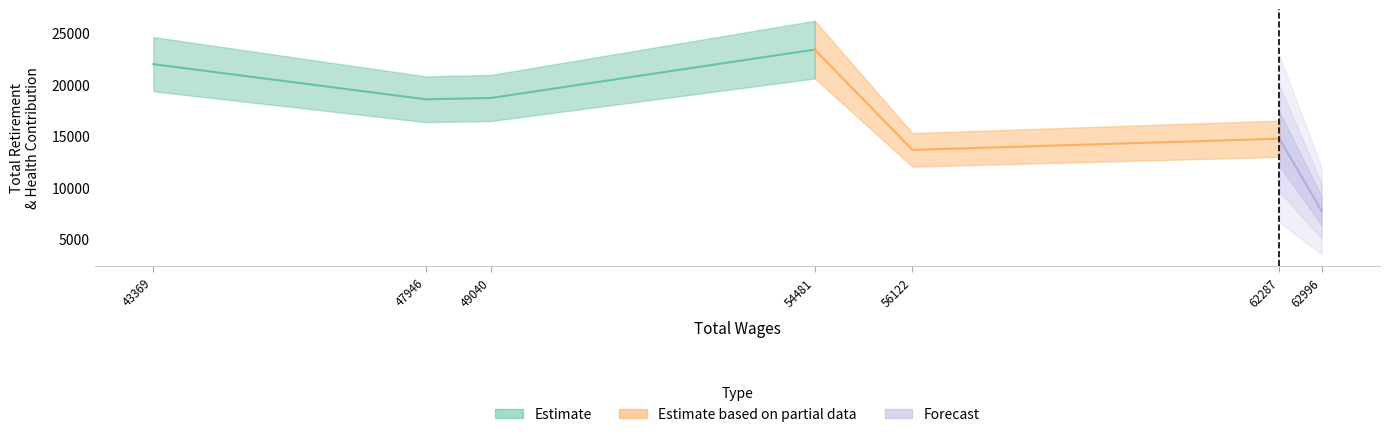

Which category has the highest value across all series?

54481